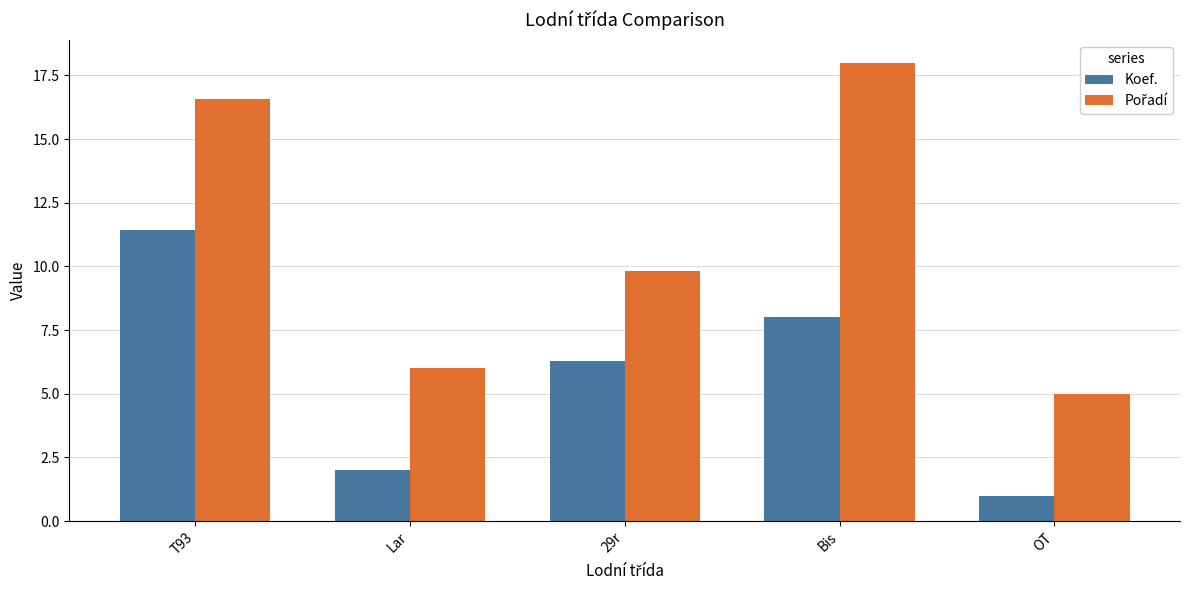

How many values in the Koef. series are below 6?

2